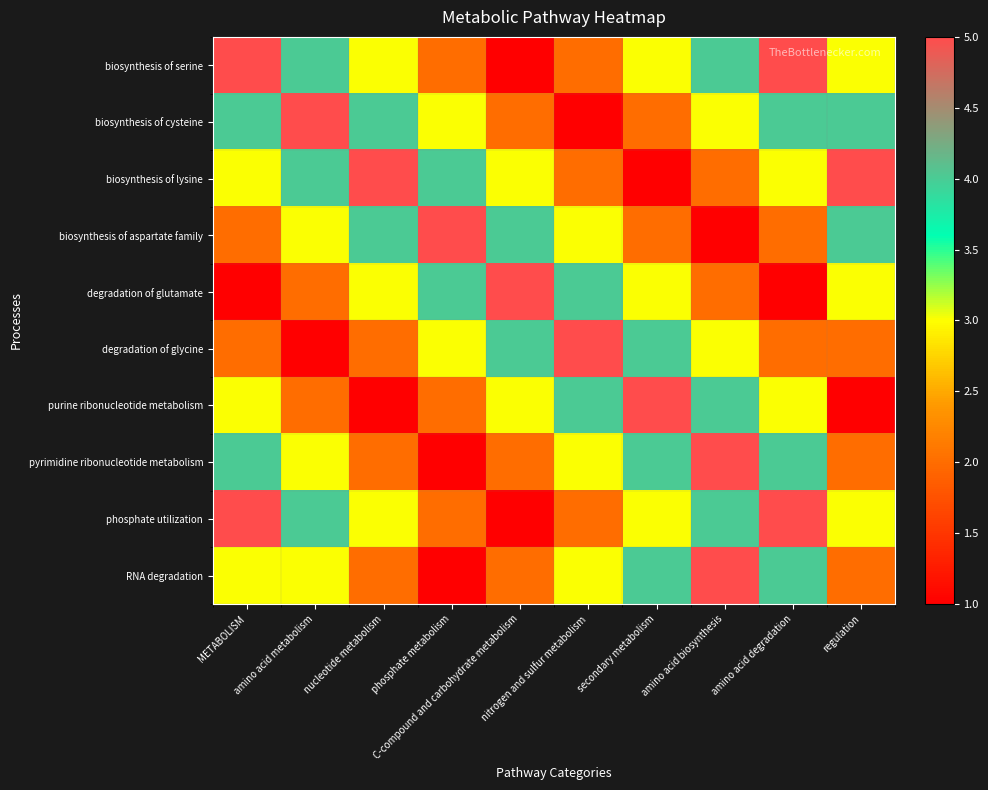

Reading right to left, transcribe all the data shown in this chart.

biosynthesis of serine: regulation=3	amino acid degradation=5	amino acid biosynthesis=4	secondary metabolism=3	nitrogen and sulfur metabolism=2	C-compound and carbohydrate metabolism=1	phosphate metabolism=2	nucleotide metabolism=3	amino acid metabolism=4	METABOLISM=5
biosynthesis of cysteine: regulation=4	amino acid degradation=4	amino acid biosynthesis=3	secondary metabolism=2	nitrogen and sulfur metabolism=1	C-compound and carbohydrate metabolism=2	phosphate metabolism=3	nucleotide metabolism=4	amino acid metabolism=5	METABOLISM=4
biosynthesis of lysine: regulation=5	amino acid degradation=3	amino acid biosynthesis=2	secondary metabolism=1	nitrogen and sulfur metabolism=2	C-compound and carbohydrate metabolism=3	phosphate metabolism=4	nucleotide metabolism=5	amino acid metabolism=4	METABOLISM=3
biosynthesis of aspartate family: regulation=4	amino acid degradation=2	amino acid biosynthesis=1	secondary metabolism=2	nitrogen and sulfur metabolism=3	C-compound and carbohydrate metabolism=4	phosphate metabolism=5	nucleotide metabolism=4	amino acid metabolism=3	METABOLISM=2
degradation of glutamate: regulation=3	amino acid degradation=1	amino acid biosynthesis=2	secondary metabolism=3	nitrogen and sulfur metabolism=4	C-compound and carbohydrate metabolism=5	phosphate metabolism=4	nucleotide metabolism=3	amino acid metabolism=2	METABOLISM=1
degradation of glycine: regulation=2	amino acid degradation=2	amino acid biosynthesis=3	secondary metabolism=4	nitrogen and sulfur metabolism=5	C-compound and carbohydrate metabolism=4	phosphate metabolism=3	nucleotide metabolism=2	amino acid metabolism=1	METABOLISM=2
purine ribonucleotide metabolism: regulation=1	amino acid degradation=3	amino acid biosynthesis=4	secondary metabolism=5	nitrogen and sulfur metabolism=4	C-compound and carbohydrate metabolism=3	phosphate metabolism=2	nucleotide metabolism=1	amino acid metabolism=2	METABOLISM=3
pyrimidine ribonucleotide metabolism: regulation=2	amino acid degradation=4	amino acid biosynthesis=5	secondary metabolism=4	nitrogen and sulfur metabolism=3	C-compound and carbohydrate metabolism=2	phosphate metabolism=1	nucleotide metabolism=2	amino acid metabolism=3	METABOLISM=4
phosphate utilization: regulation=3	amino acid degradation=5	amino acid biosynthesis=4	secondary metabolism=3	nitrogen and sulfur metabolism=2	C-compound and carbohydrate metabolism=1	phosphate metabolism=2	nucleotide metabolism=3	amino acid metabolism=4	METABOLISM=5
RNA degradation: regulation=2	amino acid degradation=4	amino acid biosynthesis=5	secondary metabolism=4	nitrogen and sulfur metabolism=3	C-compound and carbohydrate metabolism=2	phosphate metabolism=1	nucleotide metabolism=2	amino acid metabolism=3	METABOLISM=3